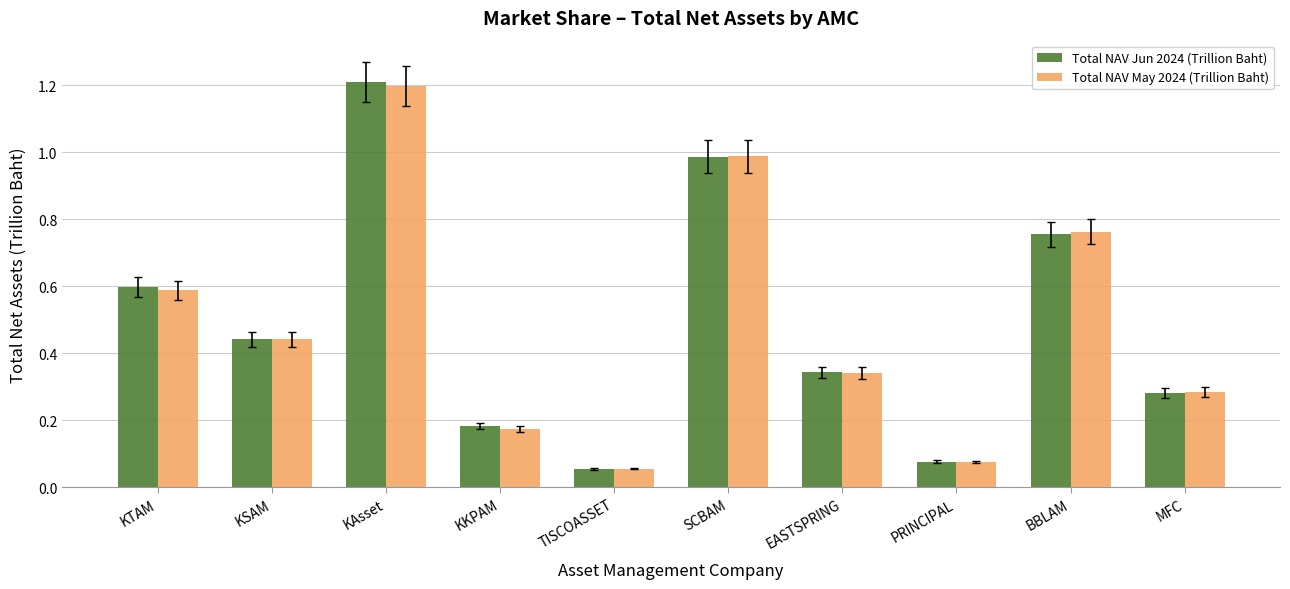

The value of Total NAV May 2024 (Trillion Baht) at MFC is 0.1. True or false?

False